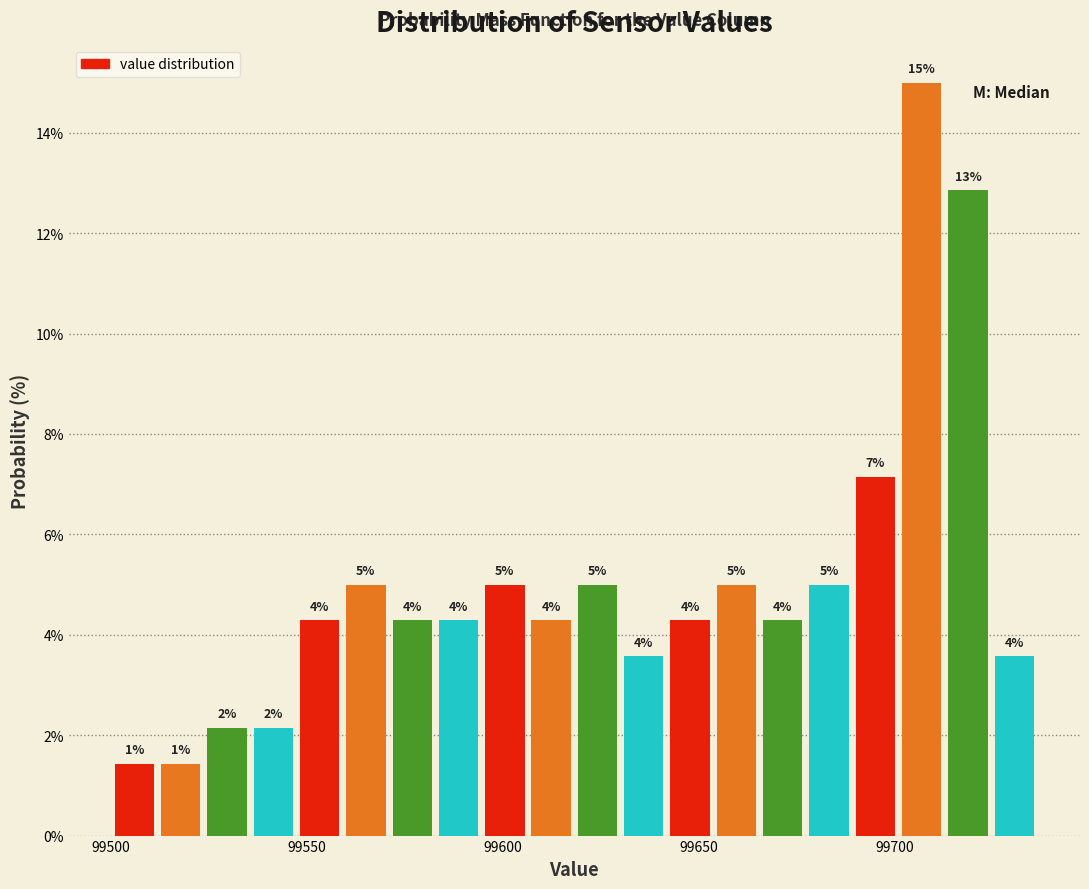

Around what value on the x-axis is the tallest bar? Give the approximate position of its centre, as read against the axis.

99705